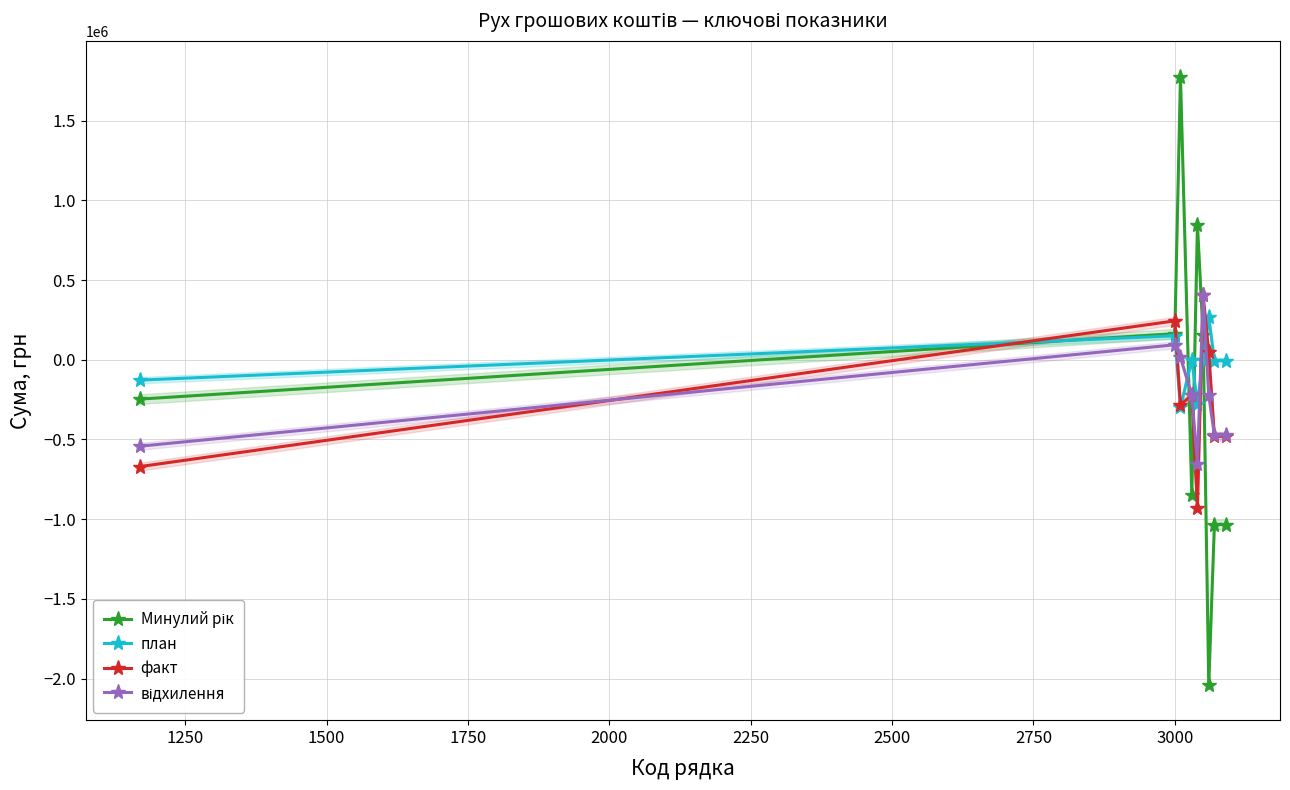

What is the sum of all відхилення values?

-2076128.1